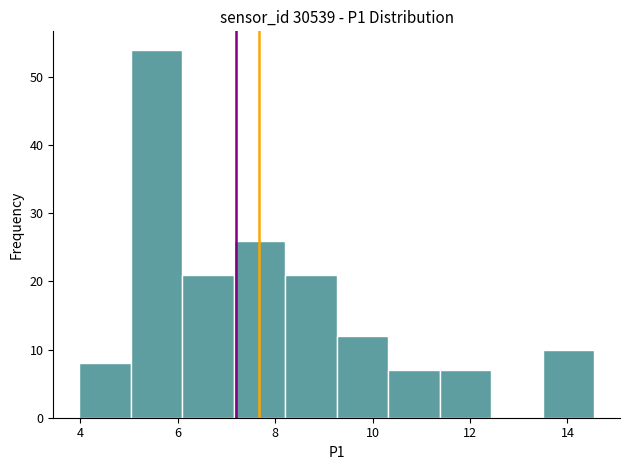

Reading left to right, list every bar in this chart as the range it spans on the x-axis followed by its height. Neither the bar edges nor the heights are printed on the chart, so give them approximately, as read against the axes.

4.0 to 5.0: 8
5.0 to 6.0: 54
6.0 to 7.2: 21
7.2 to 8.2: 26
8.2 to 9.2: 21
9.2 to 10.4: 12
10.4 to 11.4: 7
11.4 to 12.4: 7
12.4 to 13.4: 0
13.4 to 14.6: 10